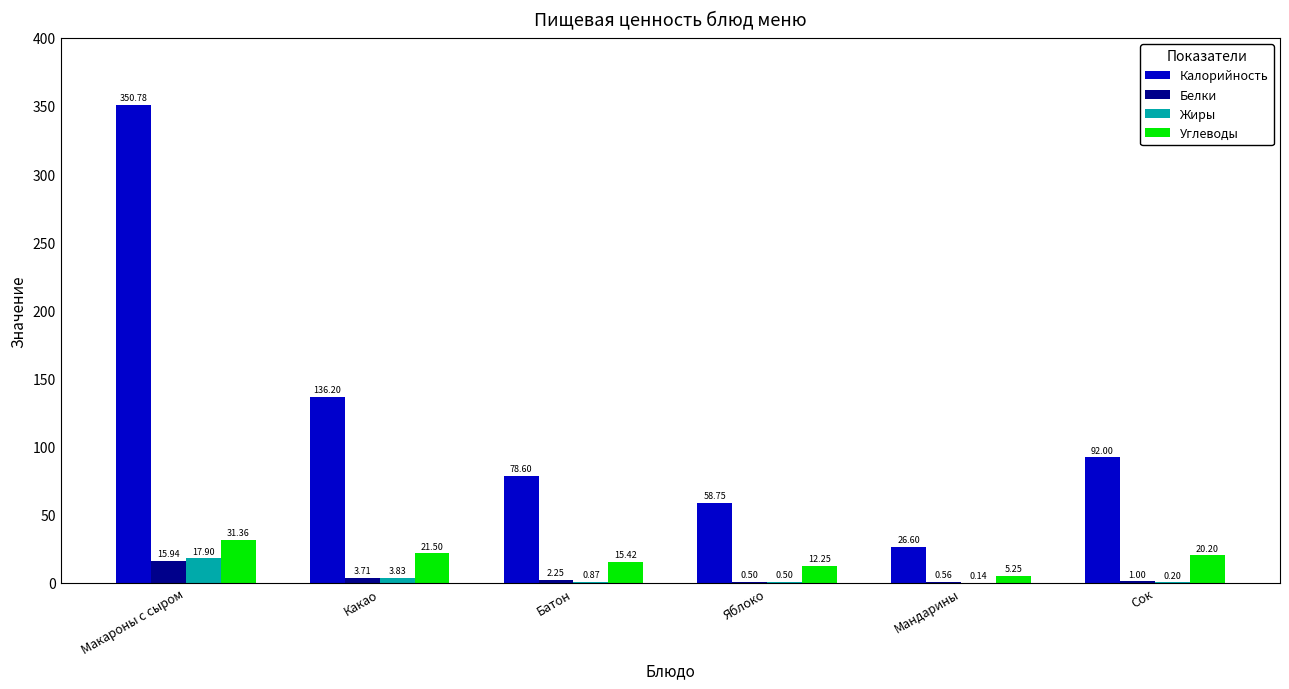

What is the spread (max minus min) of values at Батон?

77.7